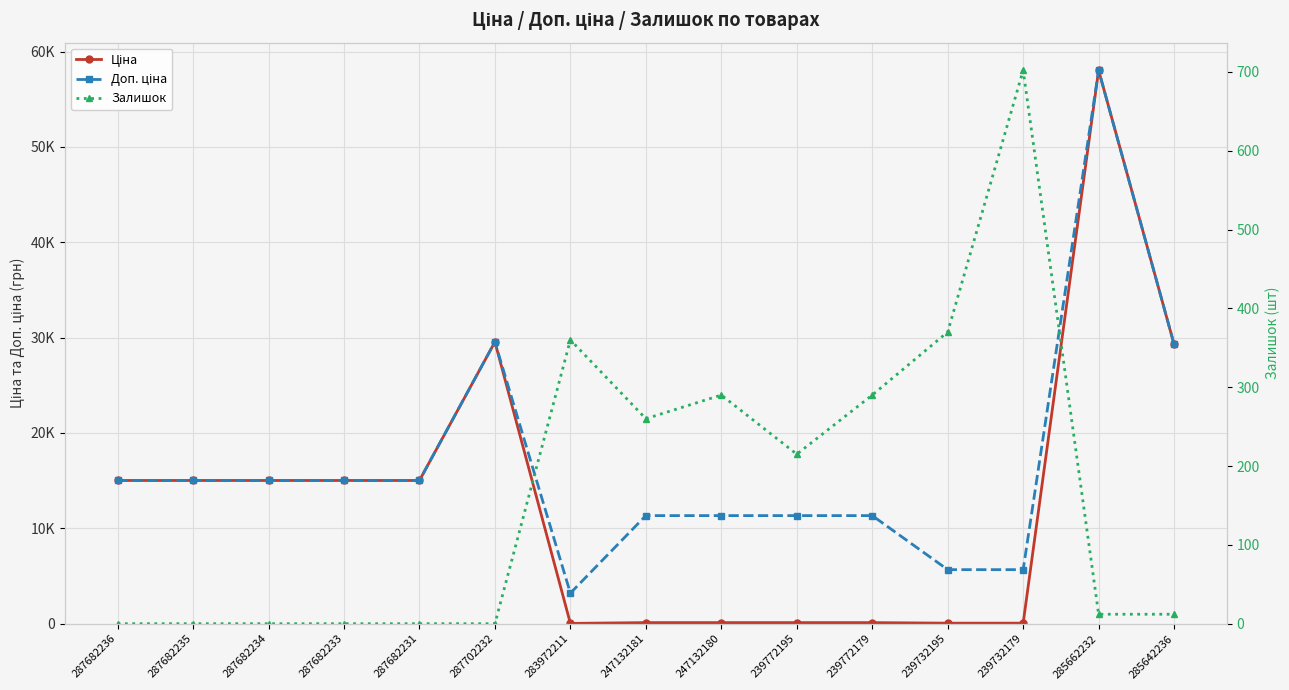

What is the value of the Доп. ціна point at the 7th from the left?

3205.0